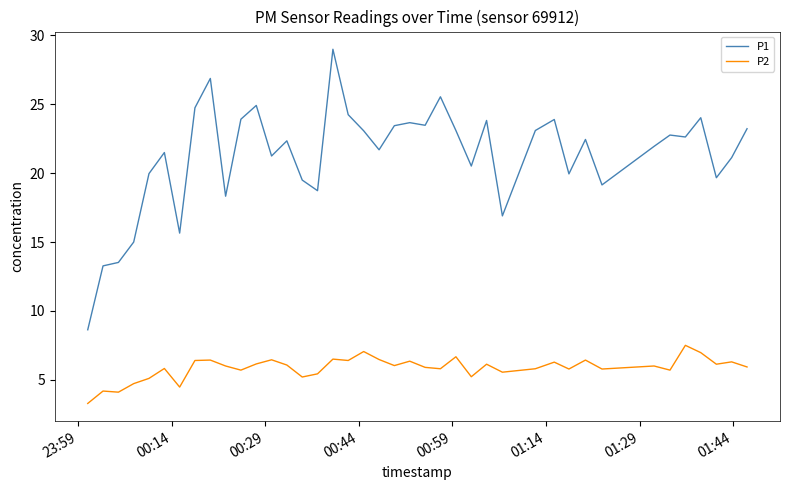

List the series in order of their peak value, highest first.

P1, P2